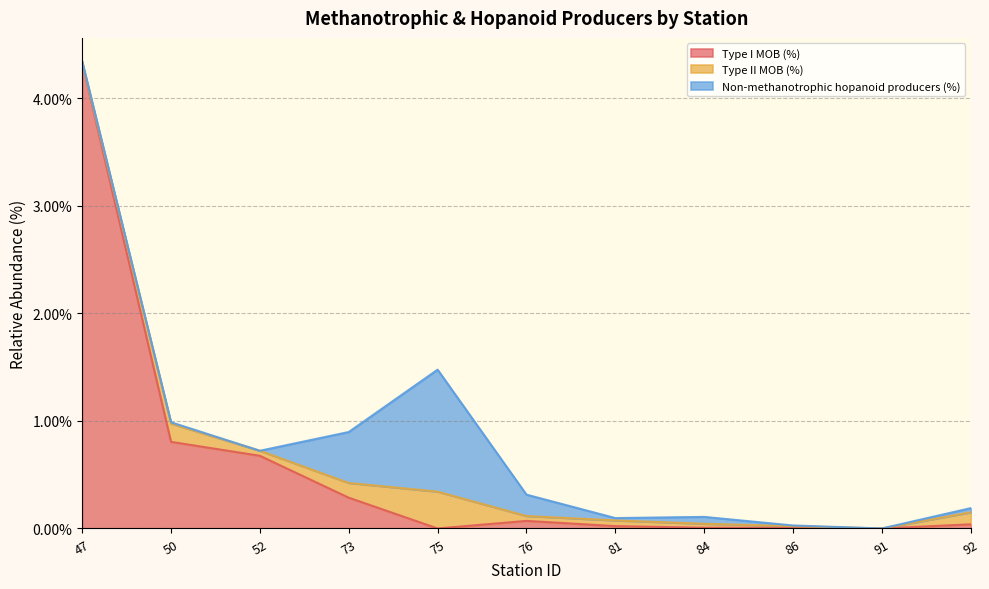

At how many categories does at least one series exceed 3?

1